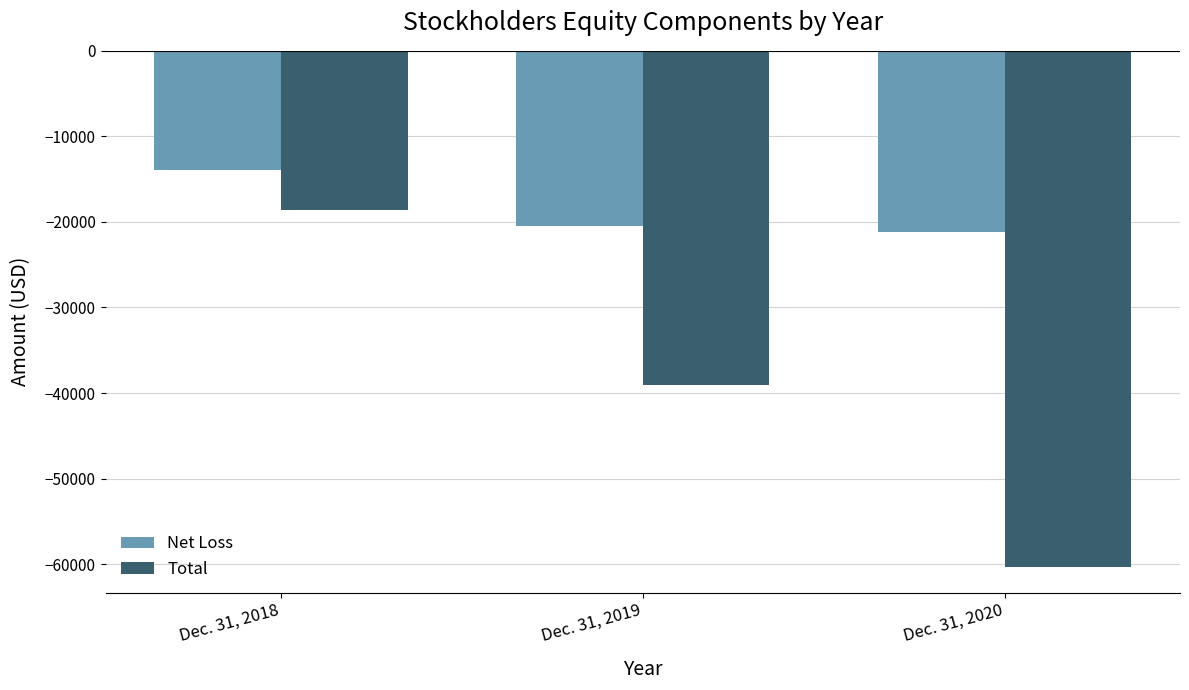

Where does the Net Loss series first go above -20423?

Dec. 31, 2018